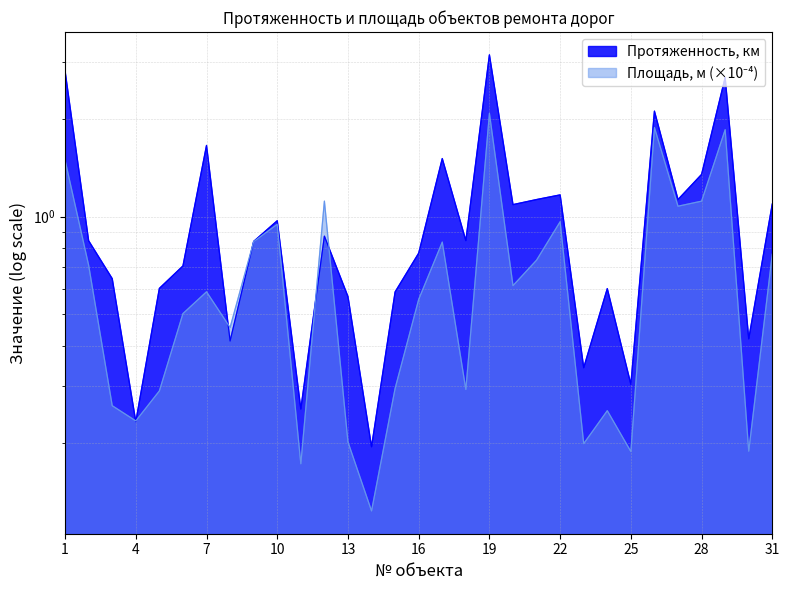

What is the minimum value shown in the chart?

0.1